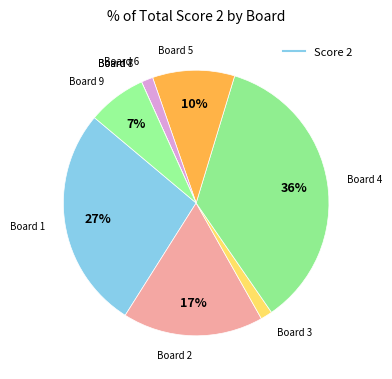

What is the largest slice in the pie chart?

Board 4